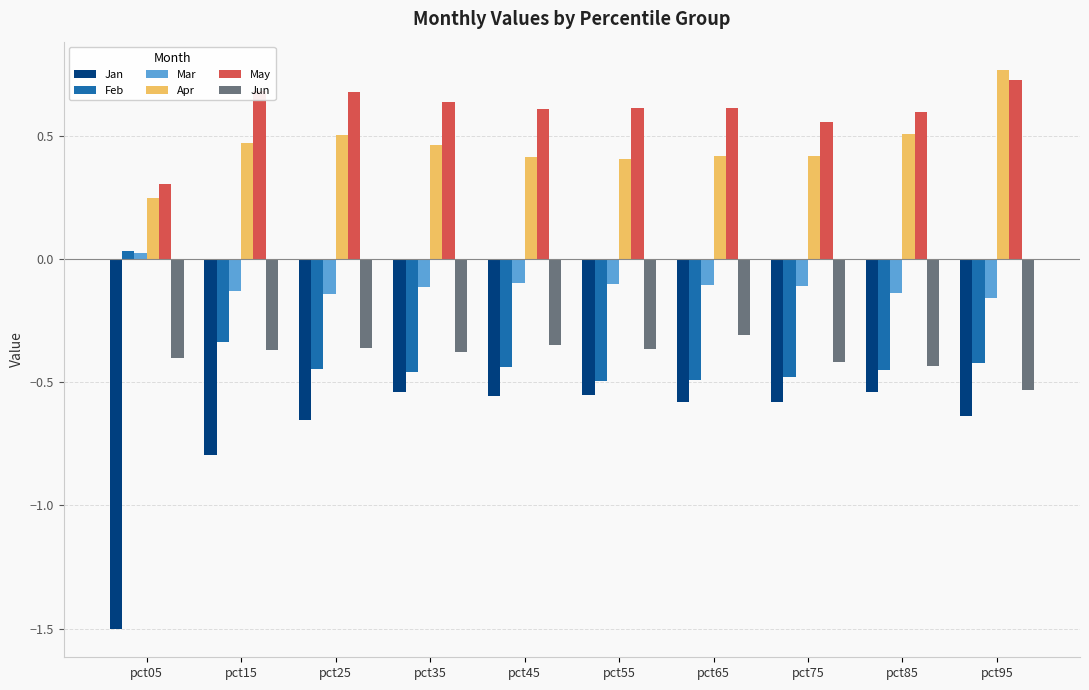

How many bars are there in each group?

6